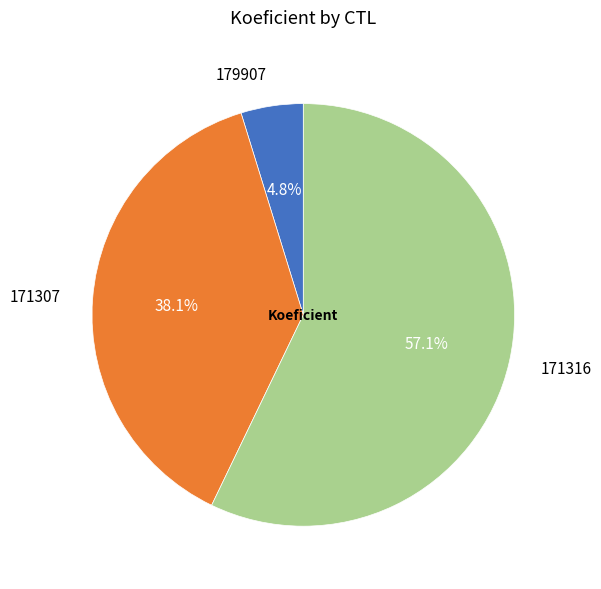

True or false: 171316 accounts for 57% of the total.

True